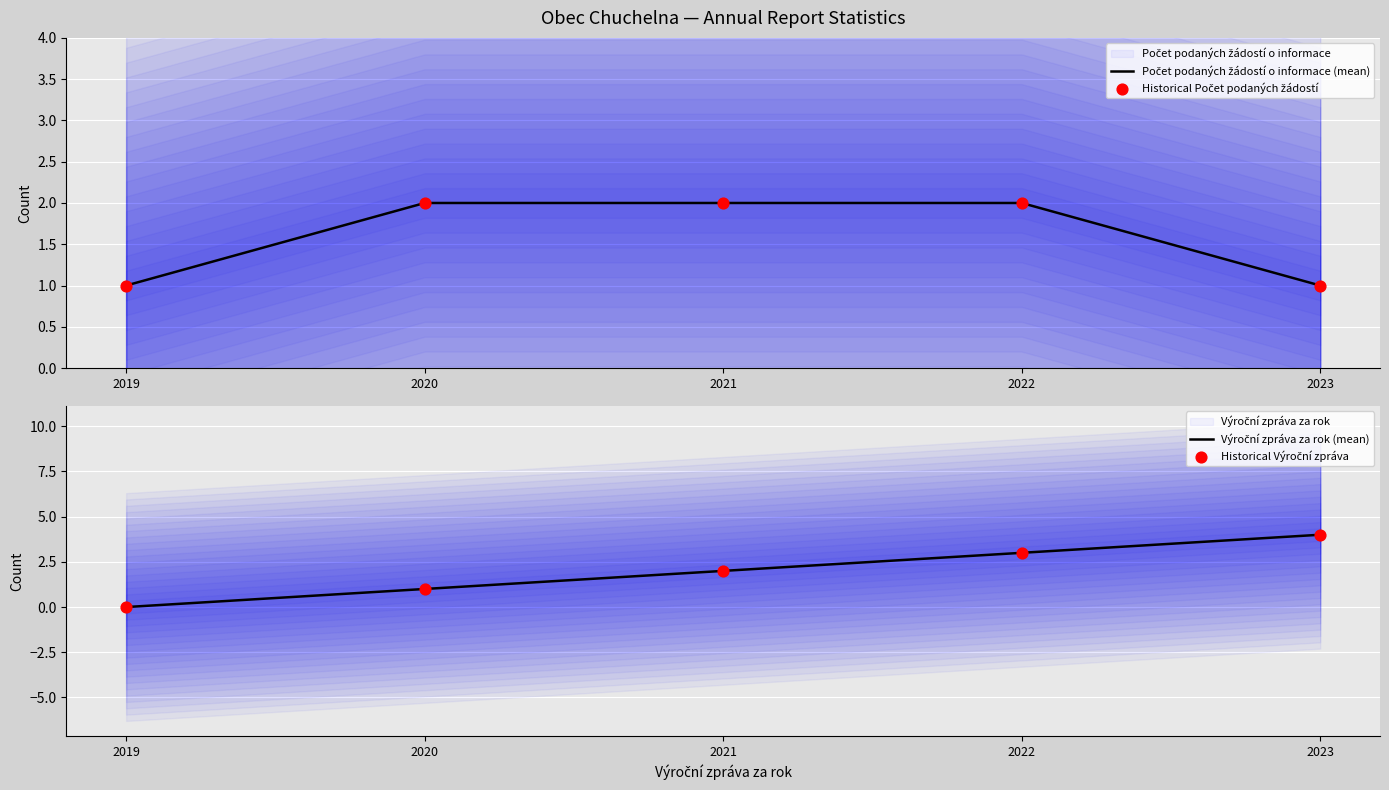

What is the total value across all series at 2020?

6